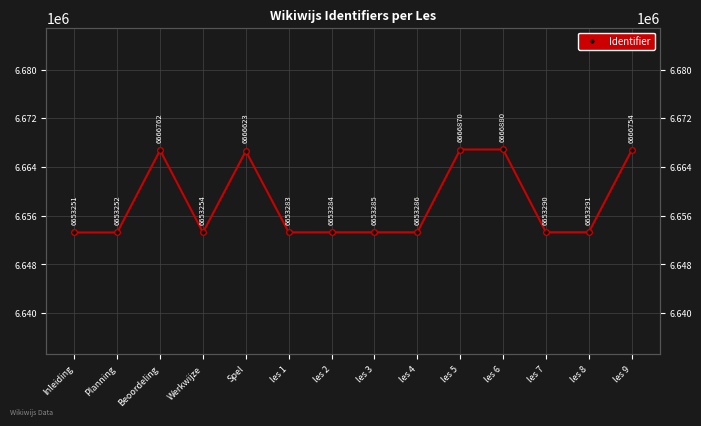

Reading left to right, what are all the values shown in this chart?

Inleiding=6653251	Planning=6653252	Beoordeling=6666762	Werkwijze=6653254	Spel=6666623	les 1=6653283	les 2=6653284	les 3=6653285	les 4=6653286	les 5=6666870	les 6=6666880	les 7=6653290	les 8=6653291	les 9=6666754